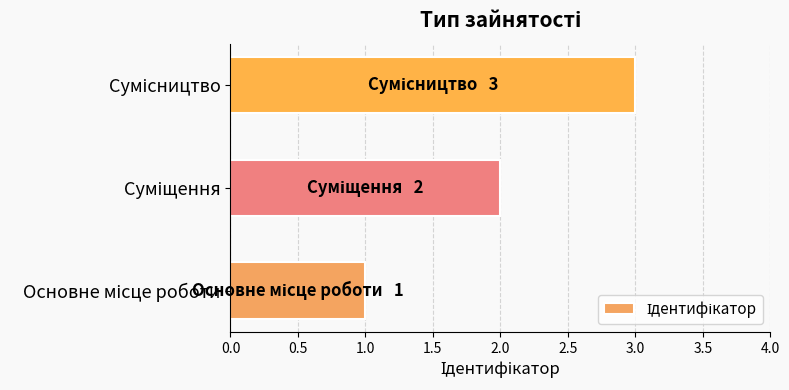

What is the greatest value displayed?

3